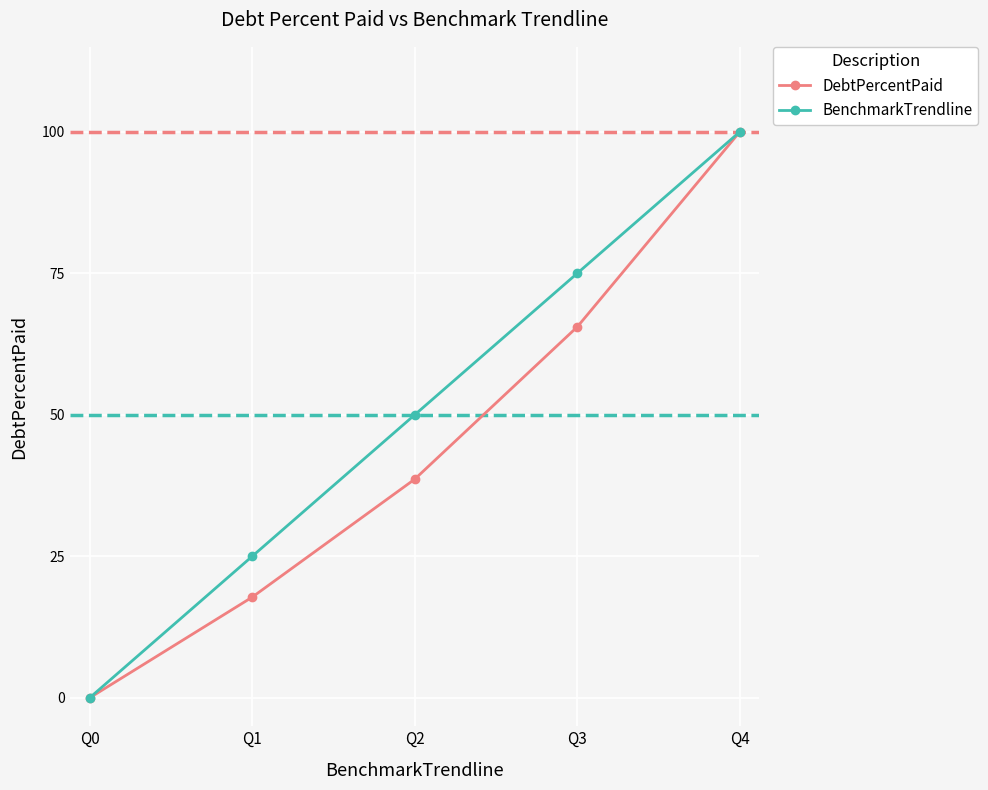

What is the difference between the maximum and second lowest values in the BenchmarkTrendline series?

75.0